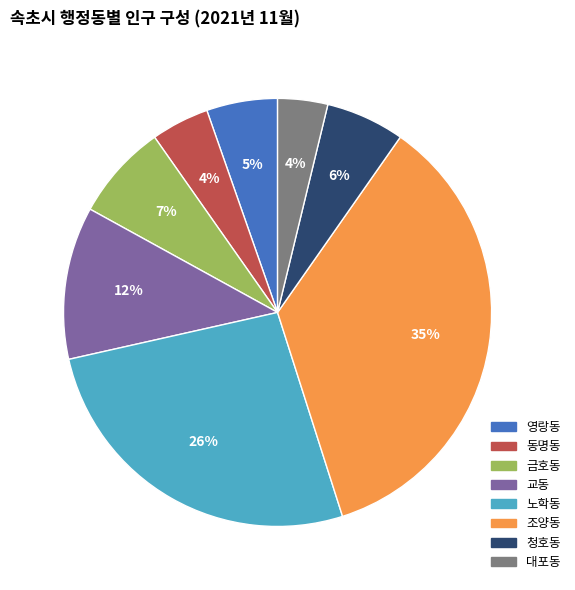

What percentage is the 조양동 slice, to the nearest percent?

35%